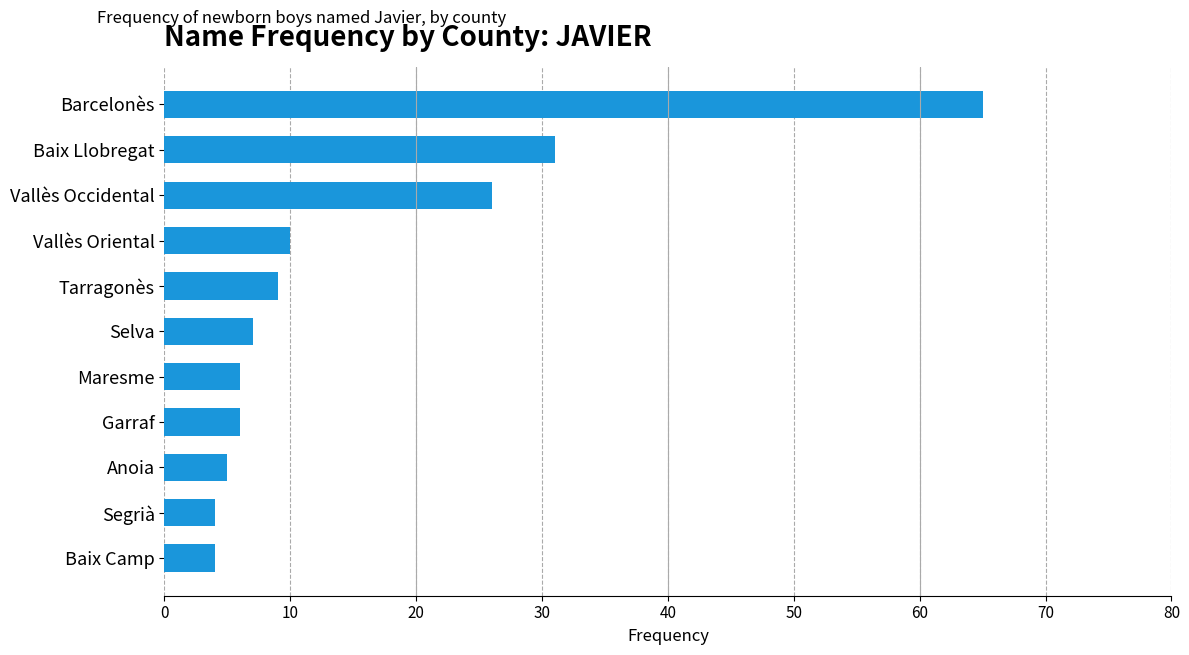

How many data points does each series have?

11